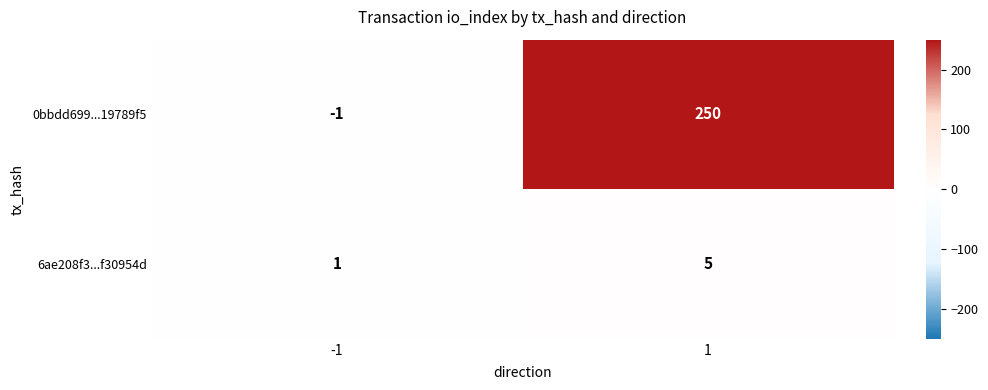

What is the difference between the maximum and minimum values in the 0bbdd699...19789f5 series?

251